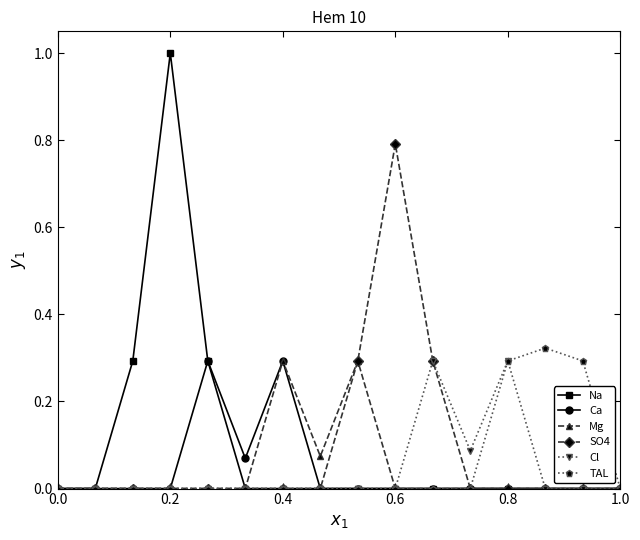

What is the maximum value shown in the chart?

1.0